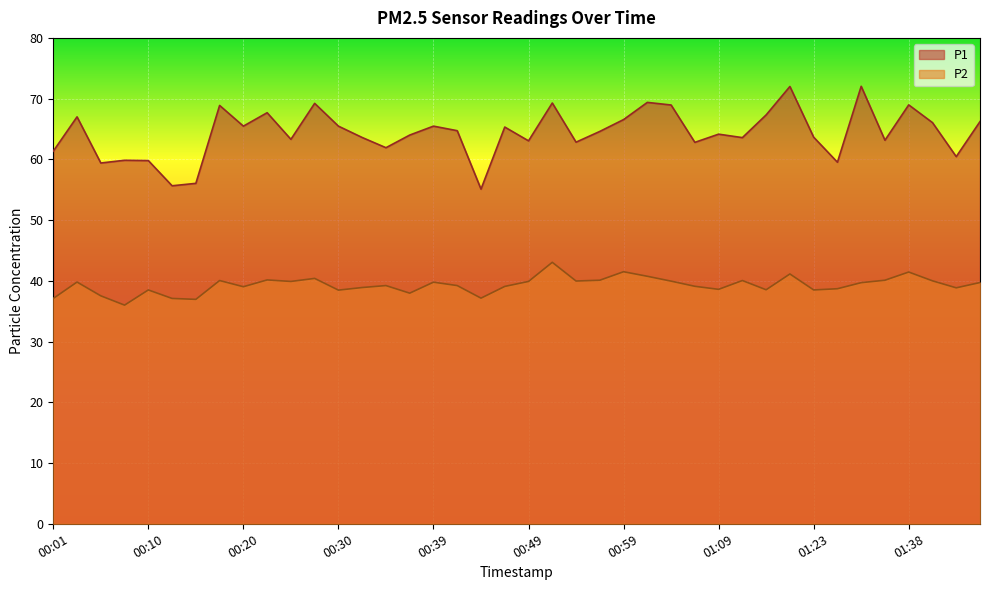

What is the average value of the P2 series?

39.3